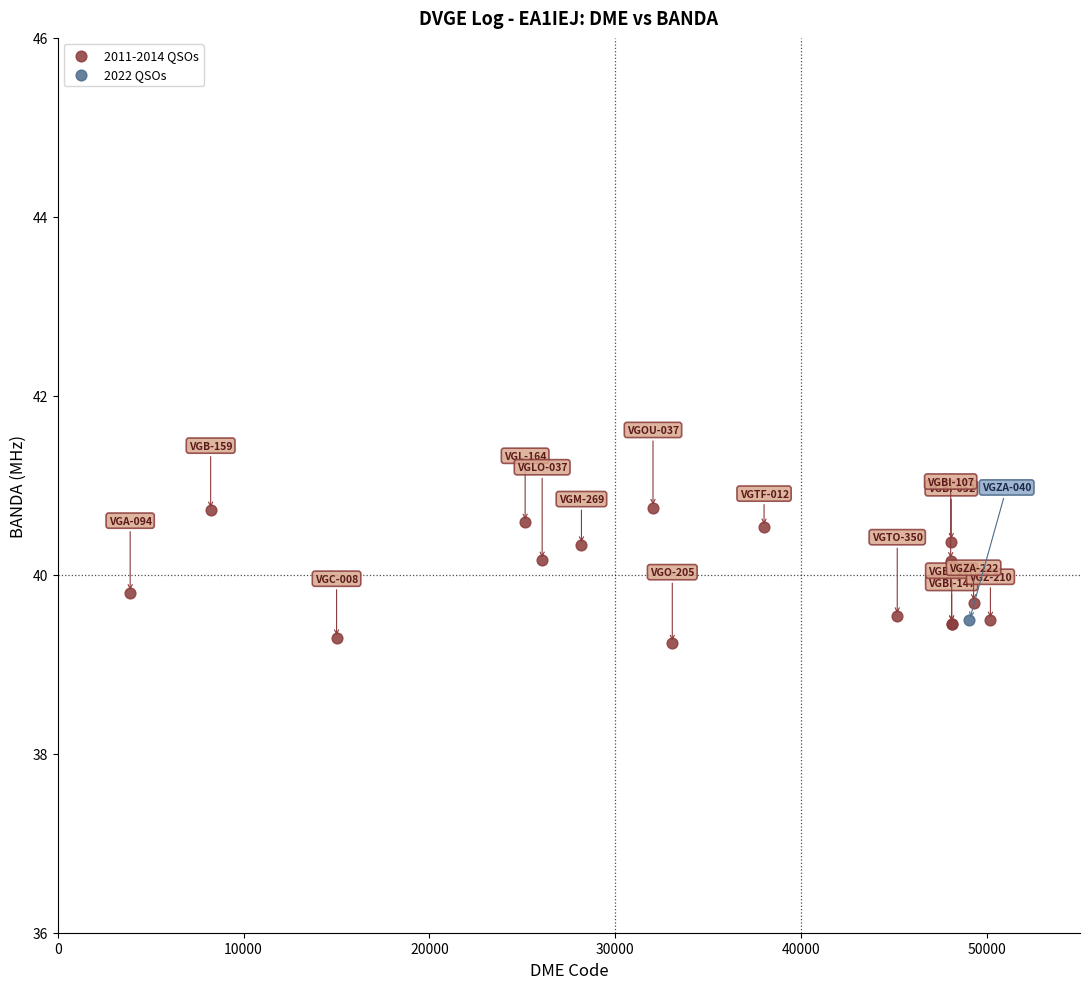

What are all the series names shown in the legend?

2011-2014 QSOs, 2022 QSOs